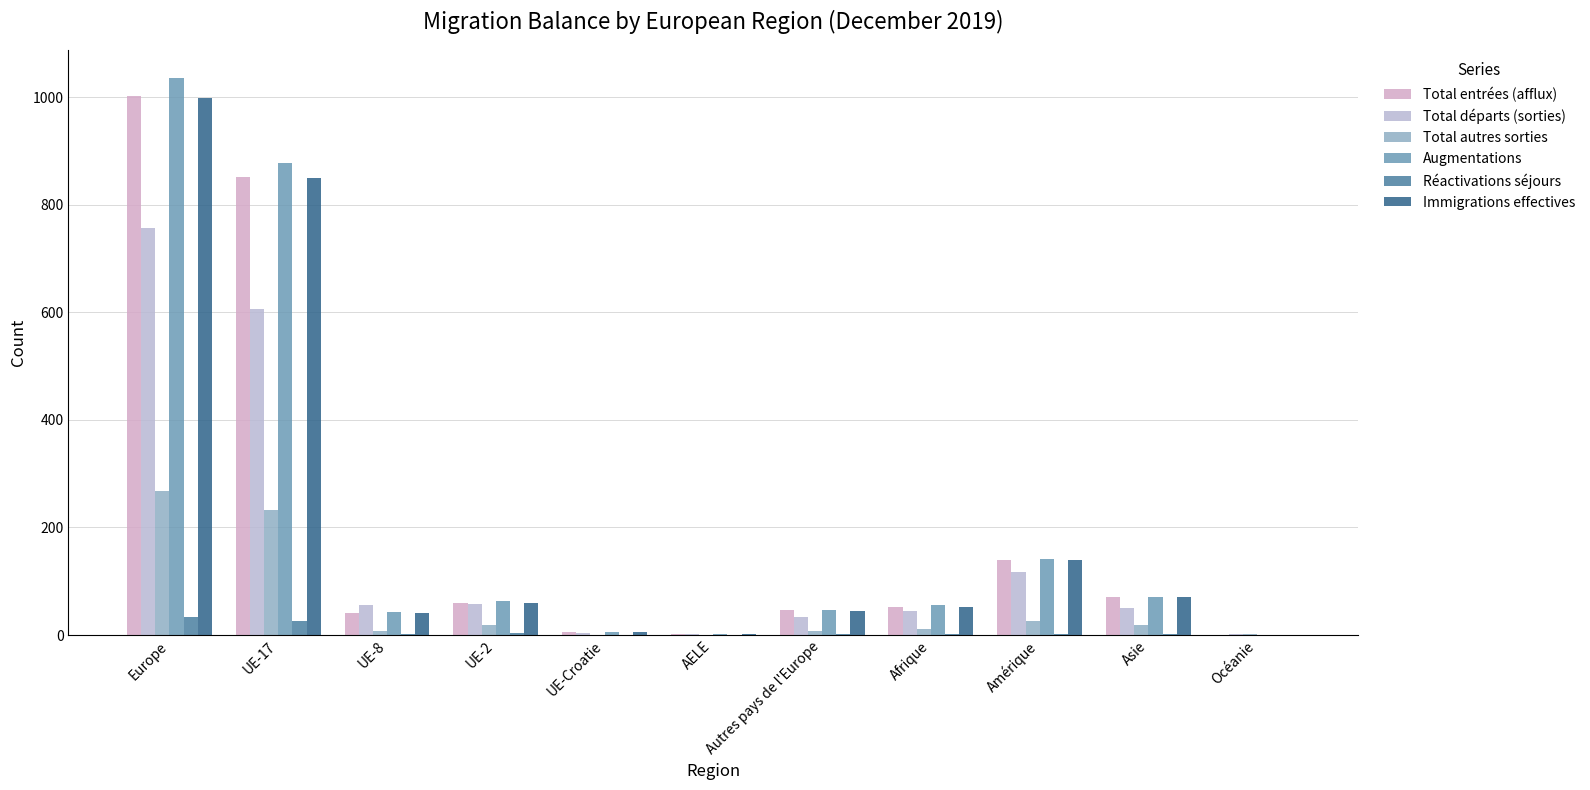

Does the chart contain stacked bars?

No